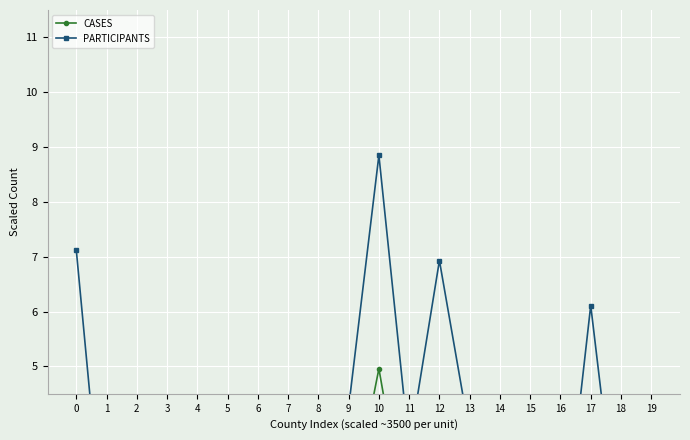

The CASES series shows 2.2 at 9. True or false?

True